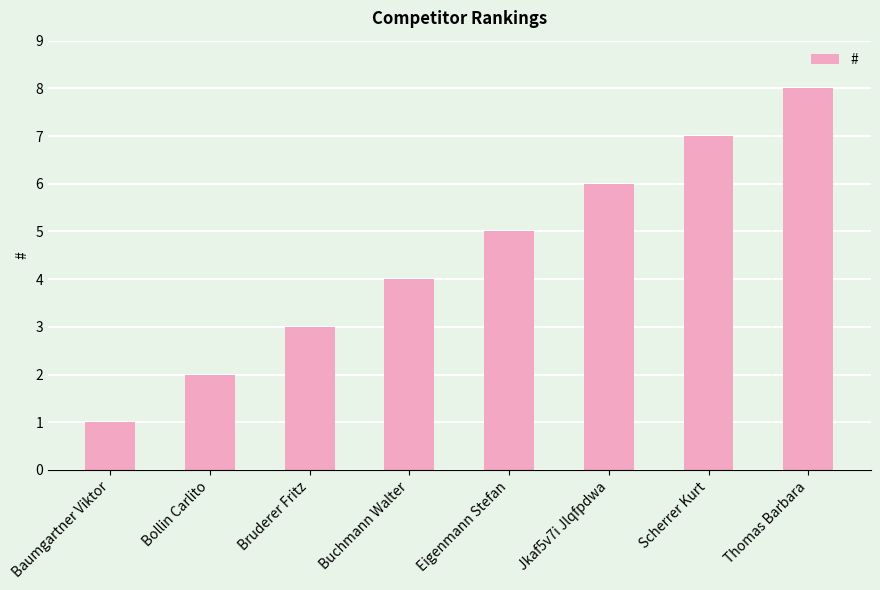

What is the change in value from Bruderer Fritz to Eigenmann Stefan?

+2